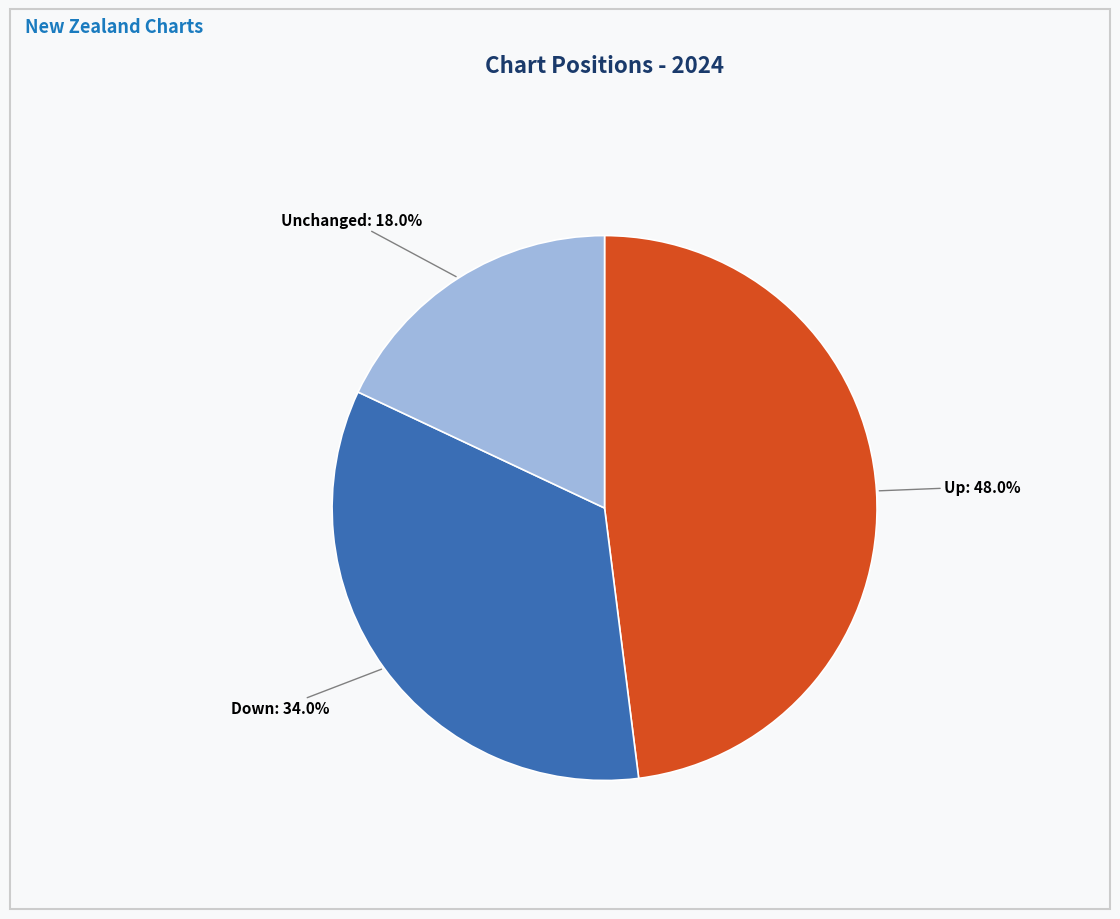

Rank the categories by value from lowest to highest.

Unchanged, Down, Up